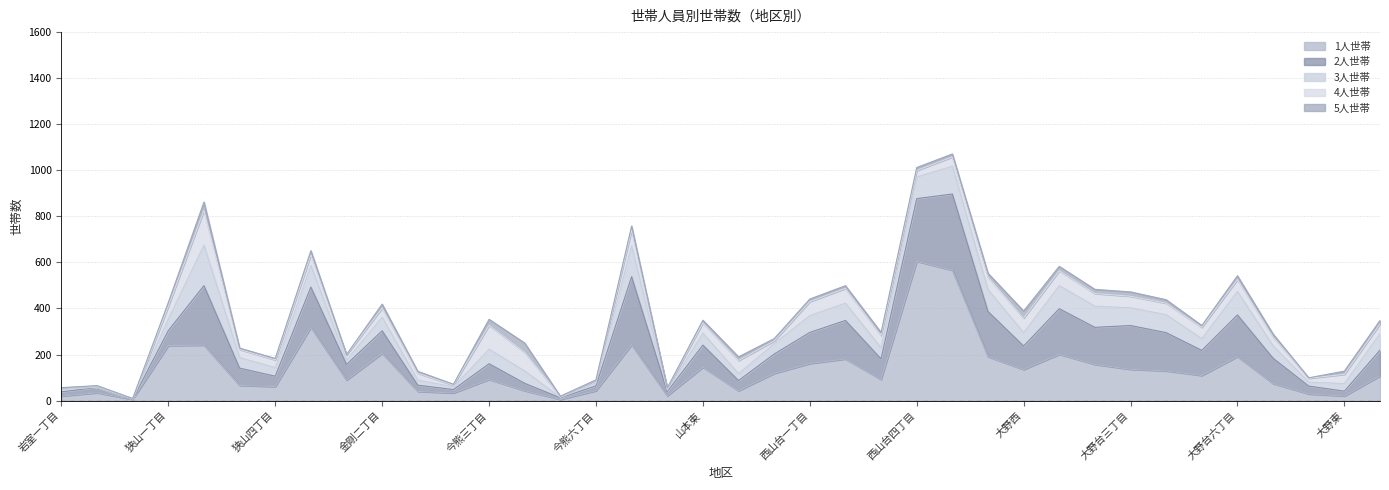

At which label does 1人世帯 reach its peak?

西山台四丁目